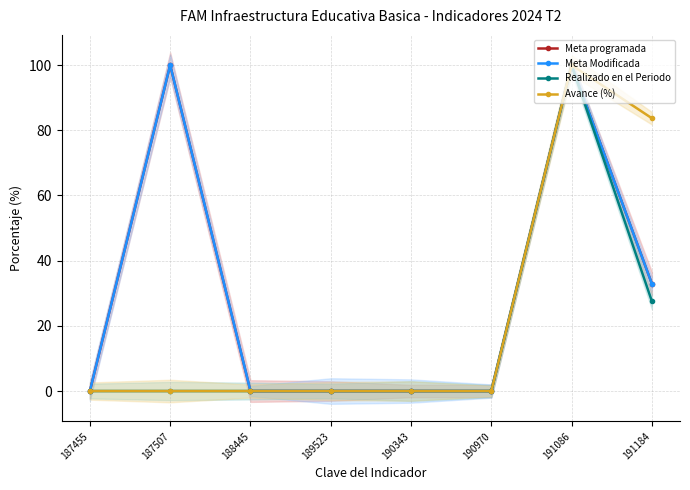

Reading right to left, extract all data points from this chart.

Meta programada: 32.9	100.0	0.0	0.0	0.0	0.0	100.0	0.0
Meta Modificada: 32.9	100.0	0.0	0.0	0.0	0.0	100.0	0.0
Realizado en el Periodo: 27.5	100.0	0.0	0.0	0.0	0.0	0.0	0.0
Avance (%): 83.7	100.0	0.0	0.0	0.0	0.0	0.0	0.0